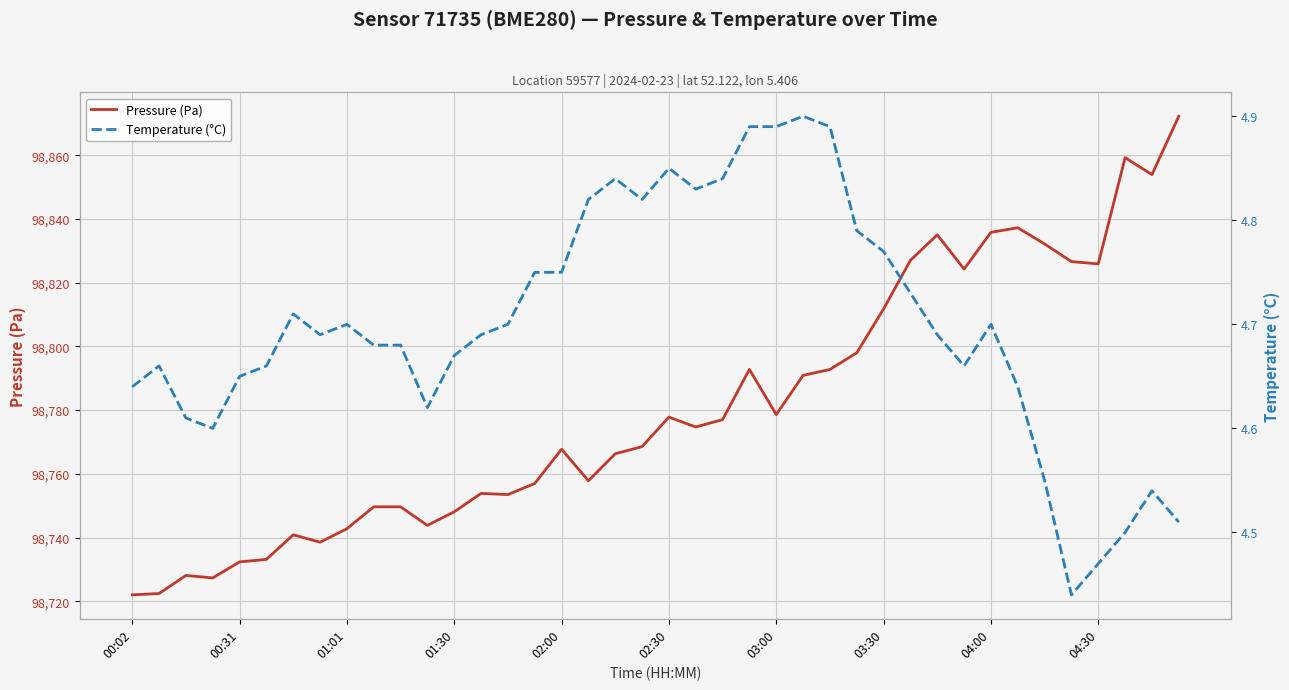

Reading left to right, extract all data points from this chart.

Pressure (Pa): 98722.0	98722.4	98728.1	98727.3	98732.3	98733.1	98740.8	98738.5	98742.8	98749.6	98749.6	98743.8	98748.1	98753.8	98753.5	98757.0	98767.7	98757.8	98766.3	98768.5	98777.8	98774.7	98777.0	98792.8	98778.6	98790.9	98792.8	98798.0	98811.8	98827.0	98835.0	98824.2	98835.8	98837.2	98832.1	98826.6	98825.9	98859.2	98853.9	98872.2
Temperature (°C): 4.6	4.7	4.6	4.6	4.7	4.7	4.7	4.7	4.7	4.7	4.7	4.6	4.7	4.7	4.7	4.8	4.8	4.8	4.8	4.8	4.8	4.8	4.8	4.9	4.9	4.9	4.9	4.8	4.8	4.7	4.7	4.7	4.7	4.6	4.5	4.4	4.5	4.5	4.5	4.5